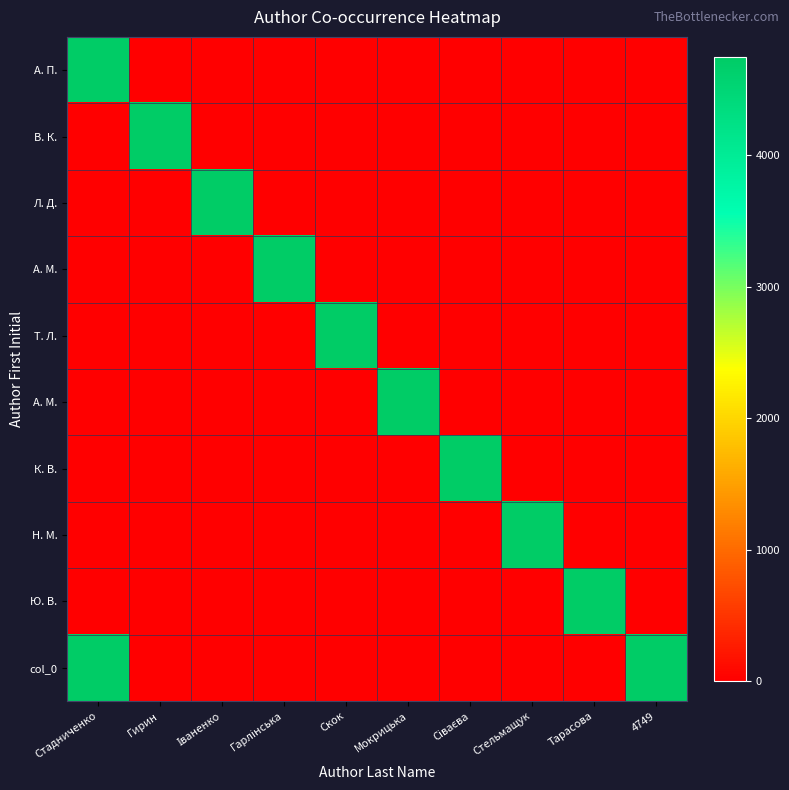

What is the difference between the highest and lowest values at Стадниченко?

4749